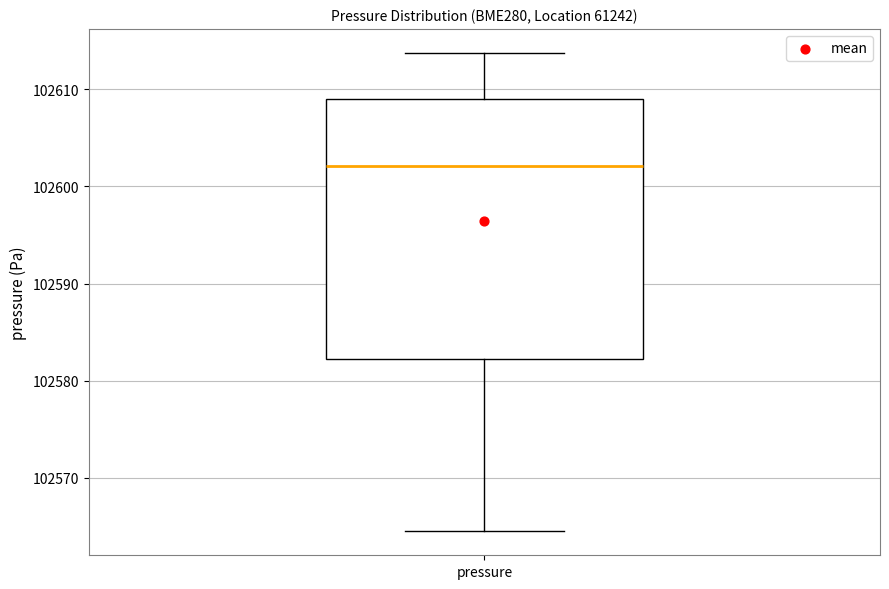

Where does the lower whisker of the box for pressure end on the y-axis? The values are not printed on the chart, so give them approximately, as read against the axis.

102565